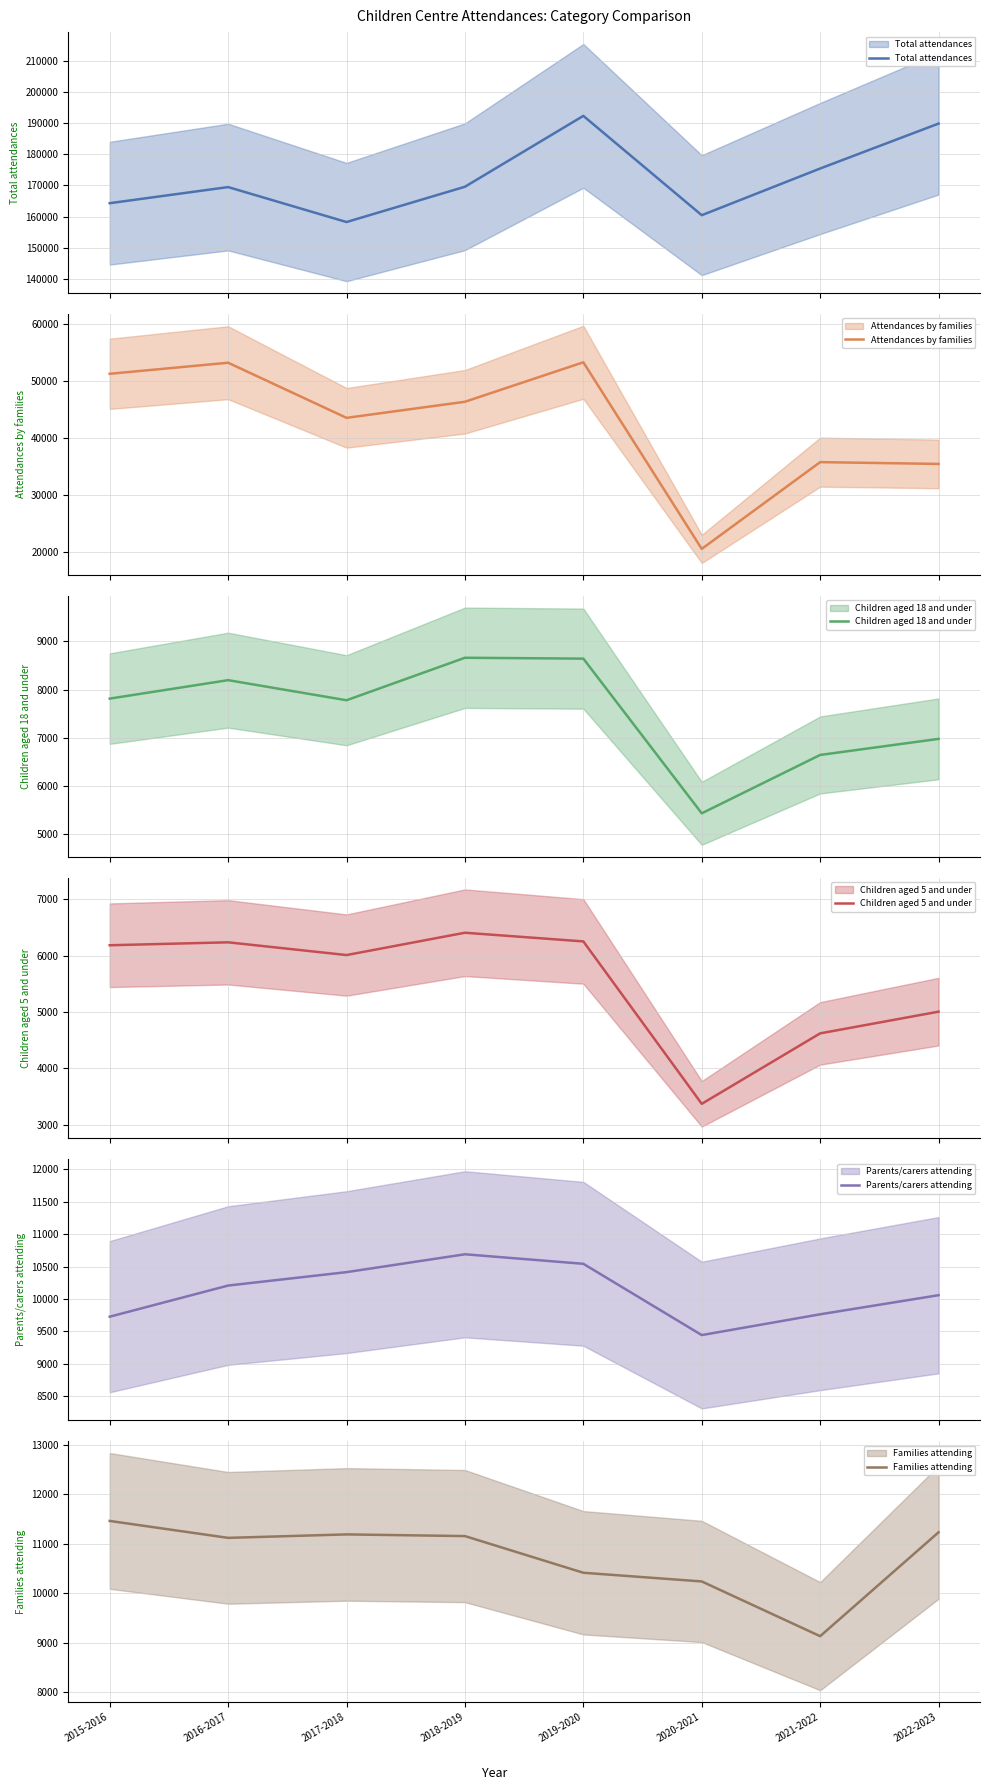

What is the sum of the Children aged 18 and under values at 2015-2016 and 2017-2018?

15592